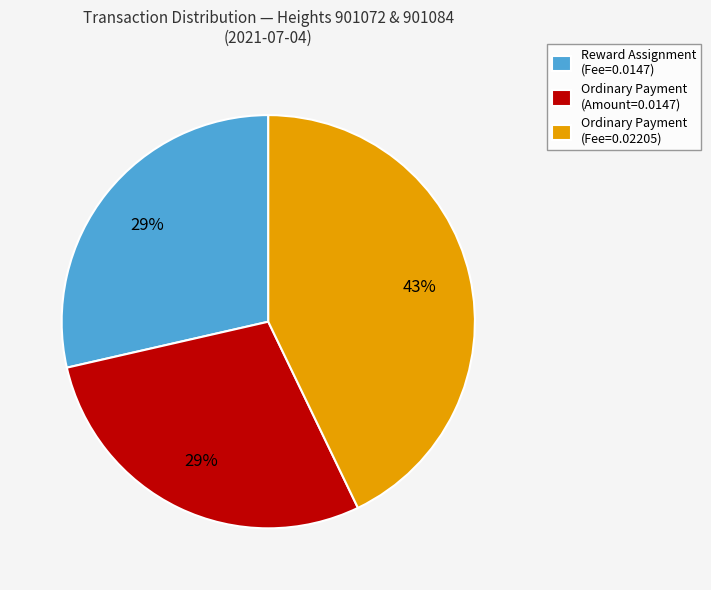

Is there any slice that represents more than half of the pie?

No